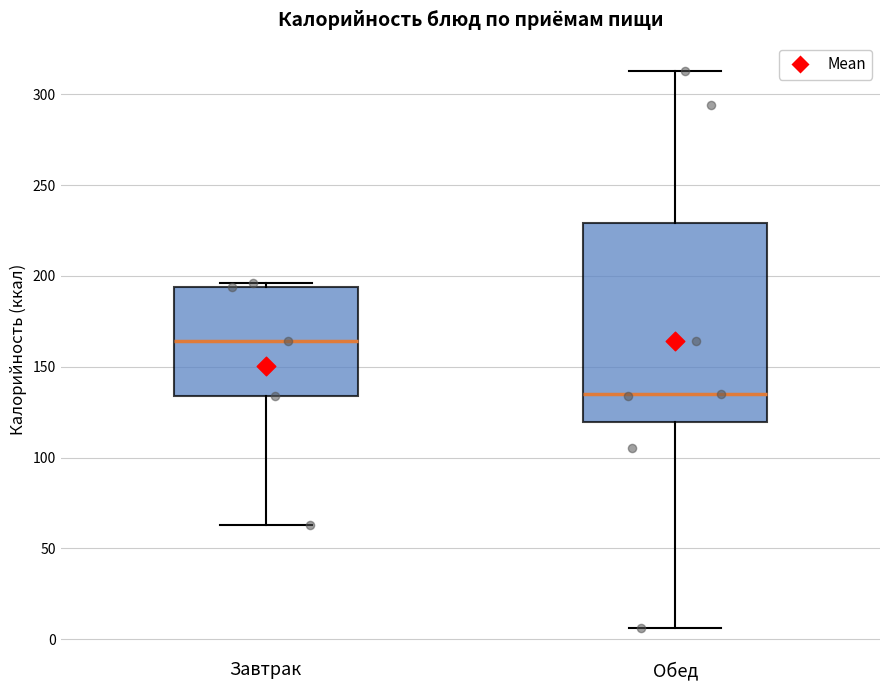

Which box has the lowest median line?

Обед